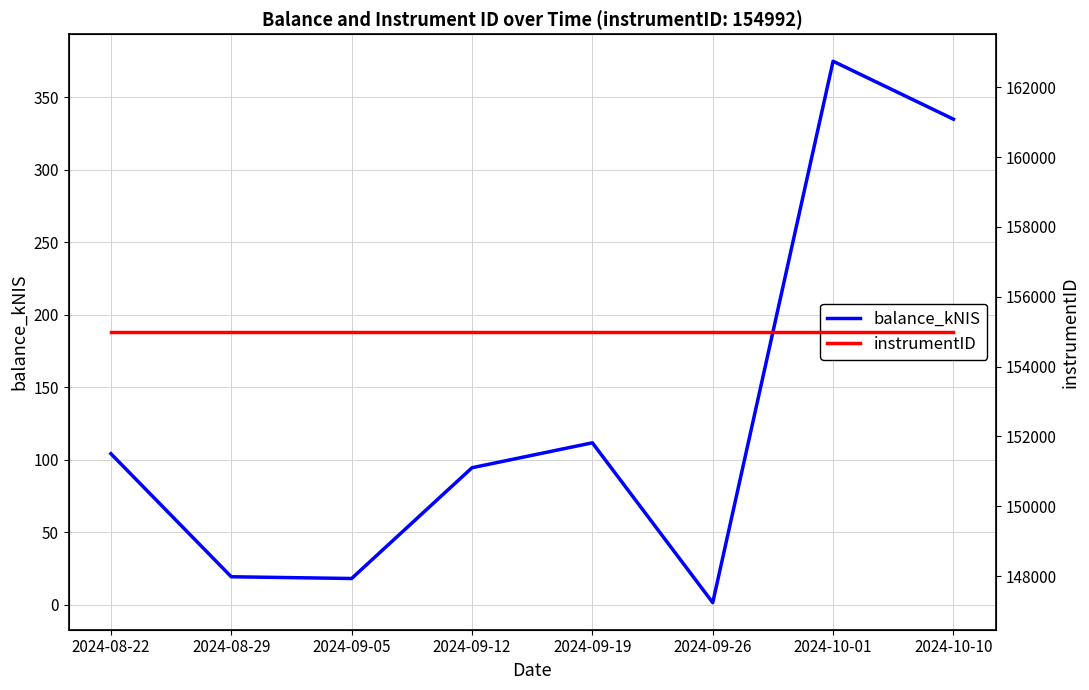

How many lines are shown in the chart?

2